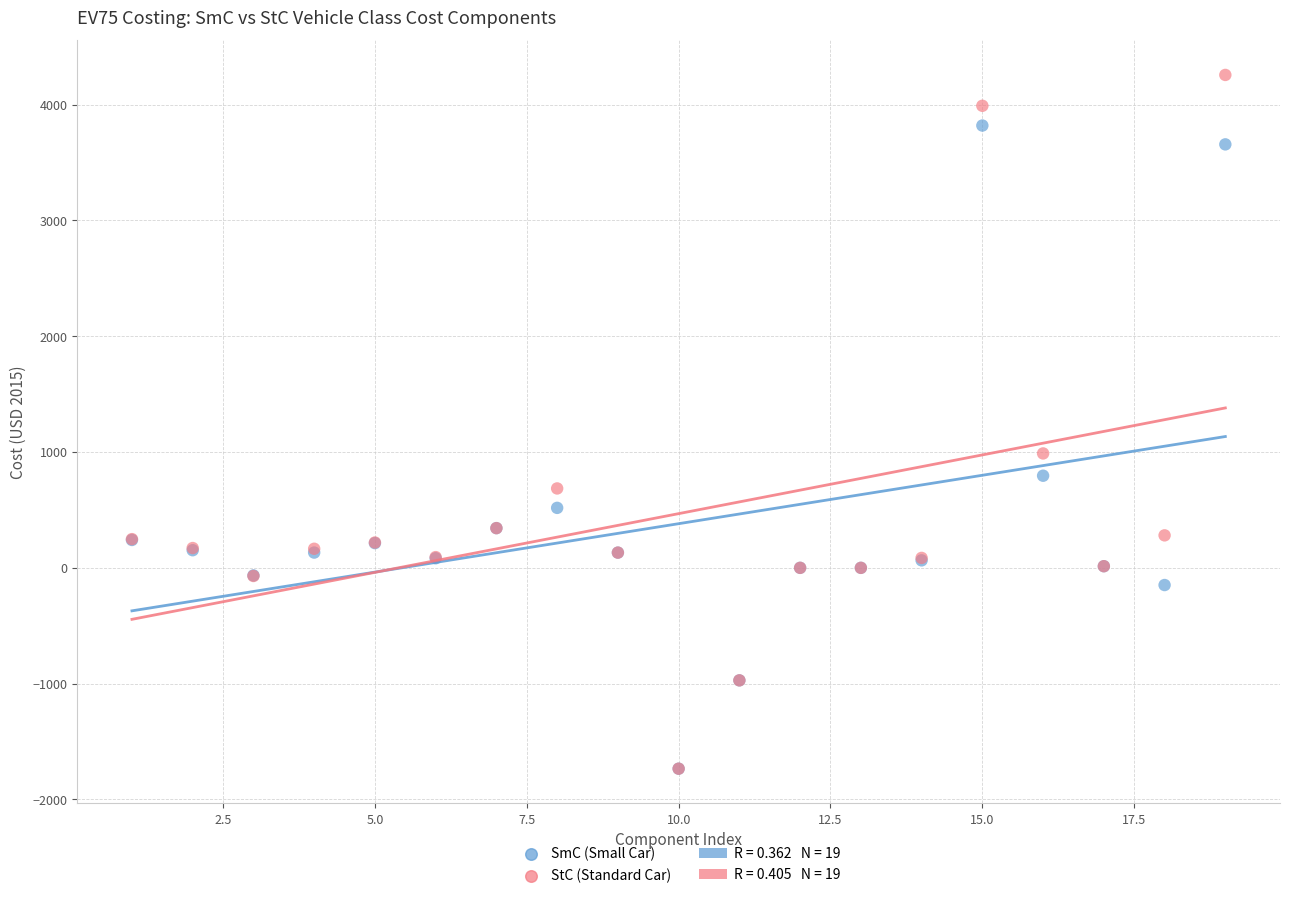

Across all series, what Y value is closest to 1260?

987.8